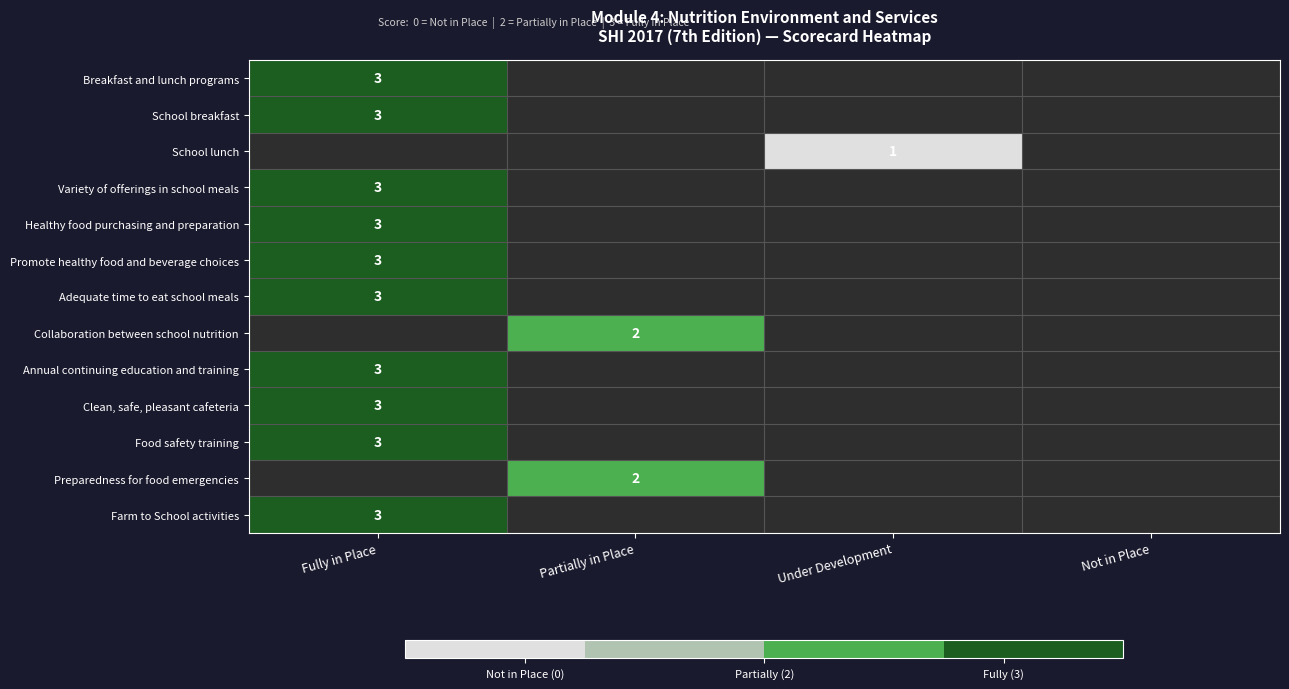

The value of Promote healthy food and beverage choices at Fully in Place is 3. True or false?

True